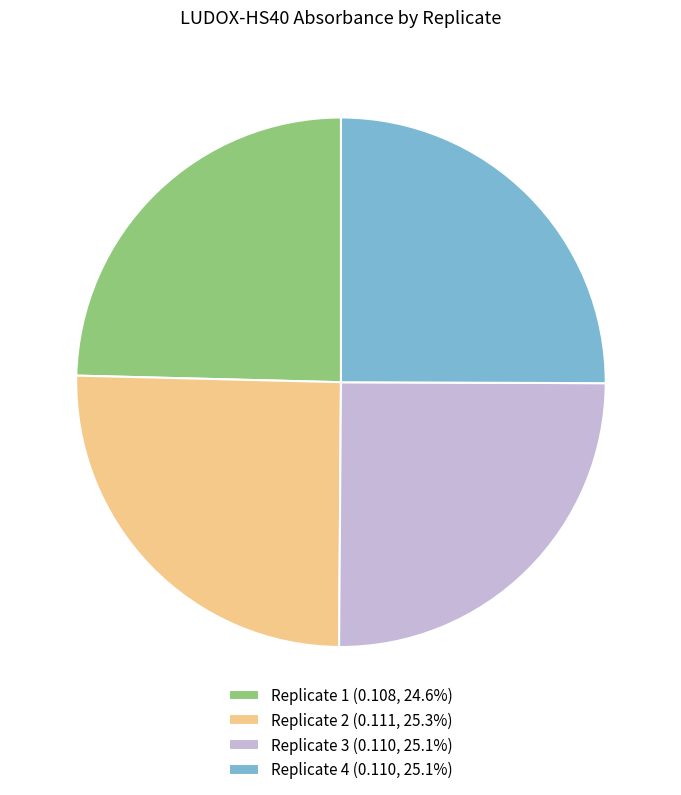

Is it true that Replicate 1 is 35% of the pie?

False